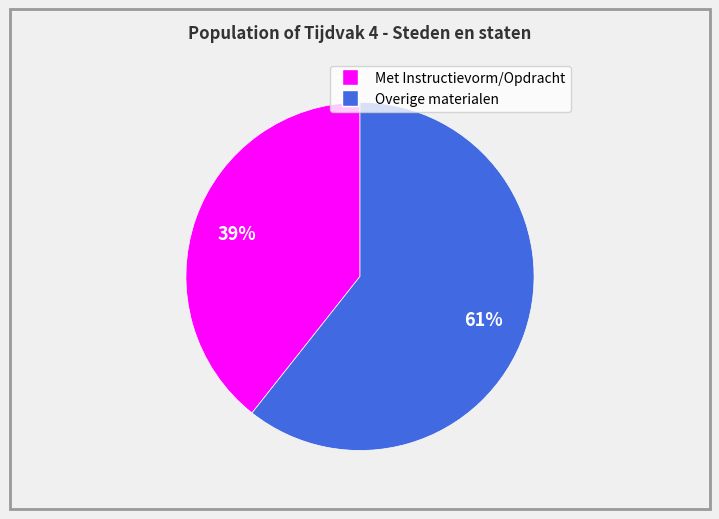

Does any single category account for the majority?

Yes